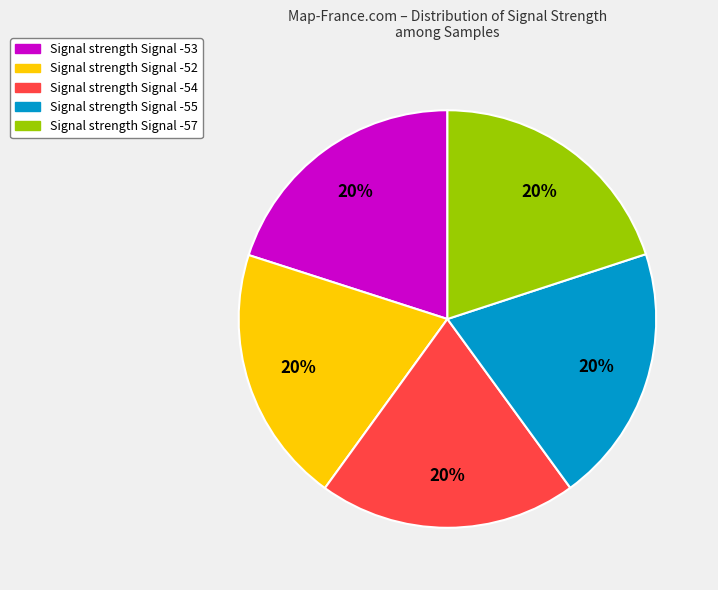

Is there any slice that represents more than half of the pie?

No